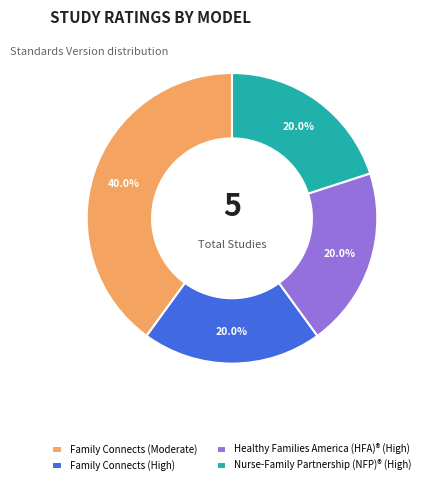

Is it true that Family Connects (High) is 26% of the pie?

False